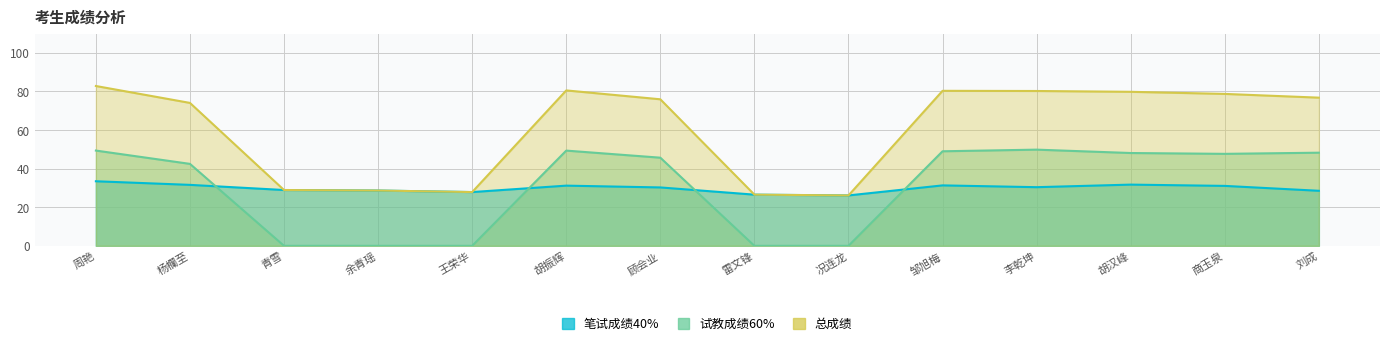

At which label does 笔试成绩40% reach its peak?

周艳